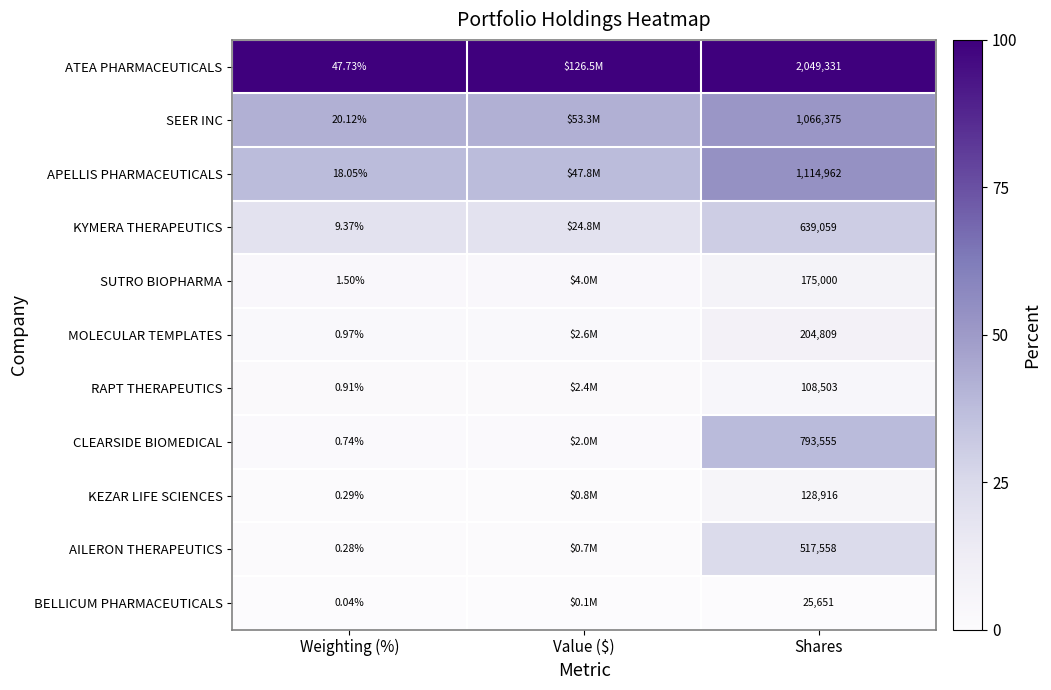

Which series changed the most between Weighting (%) and Shares?

ATEA PHARMACEUTICALS